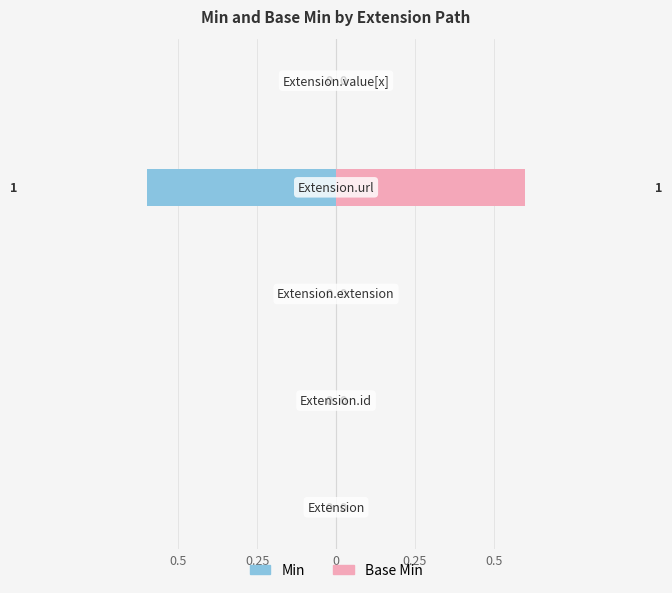

Rank the series by their maximum value, from highest to lowest.

Base Min, Min